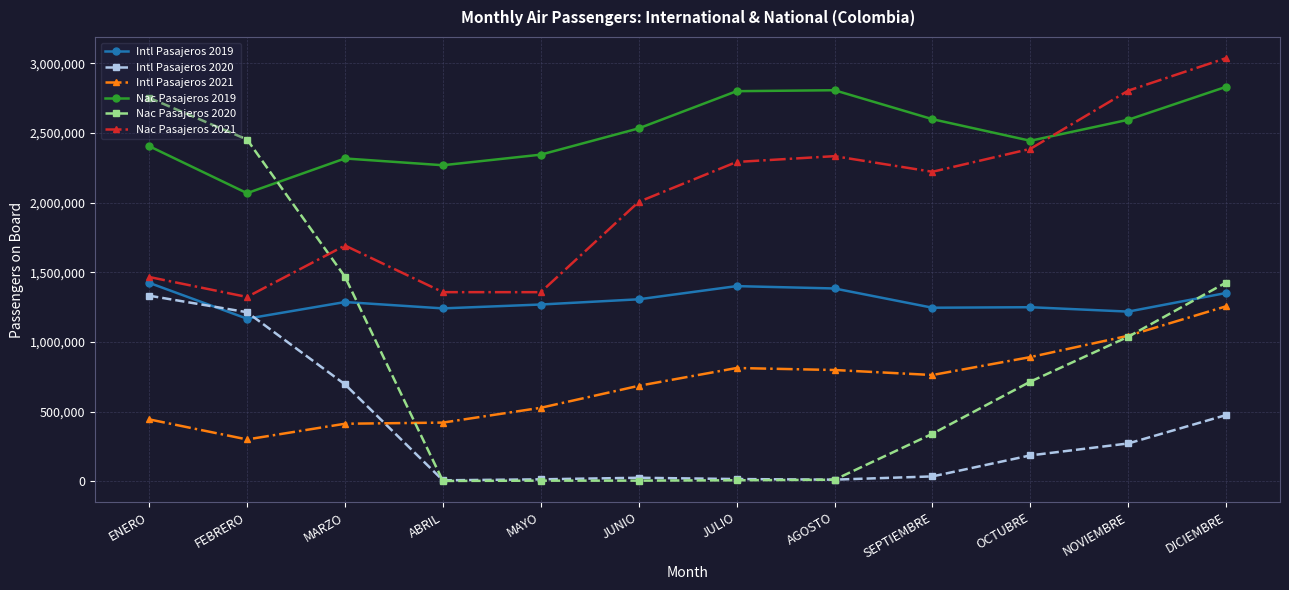

Which category has the highest value across all series?

DICIEMBRE